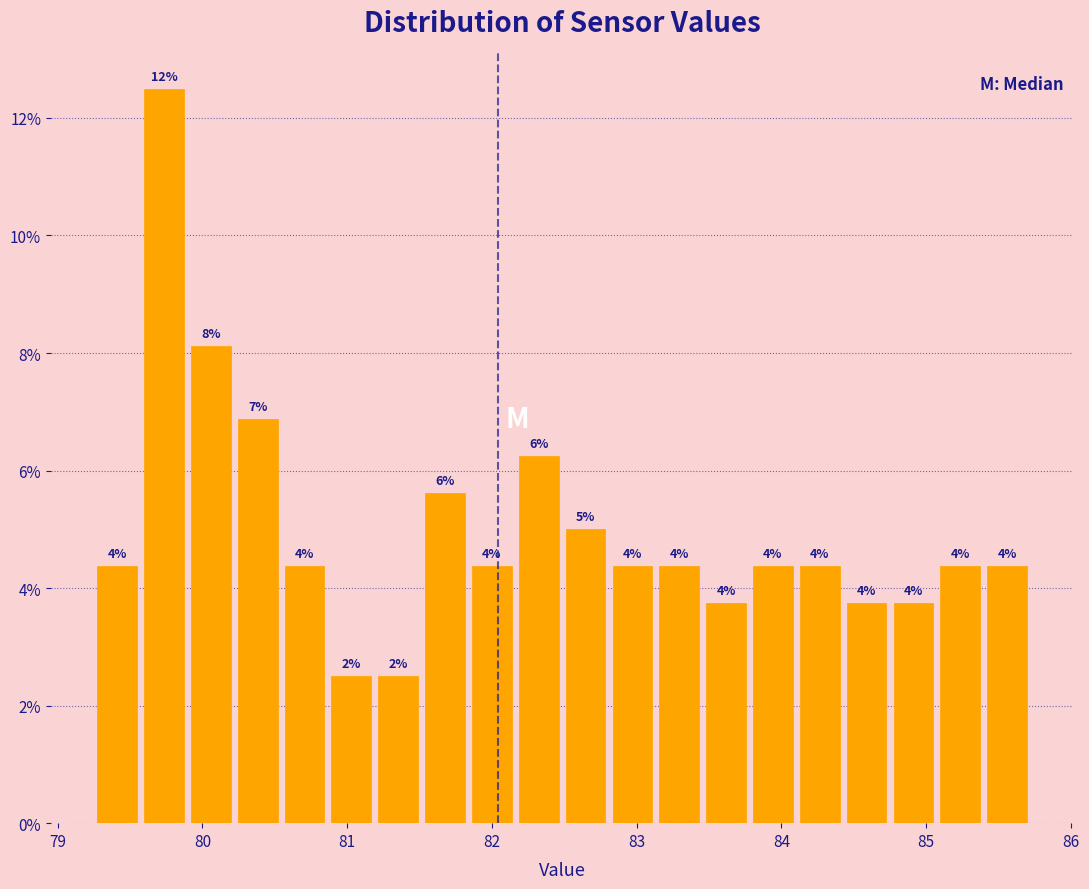

Read against the x-axis, roughly where is the centre of the tallest bar?

79.7